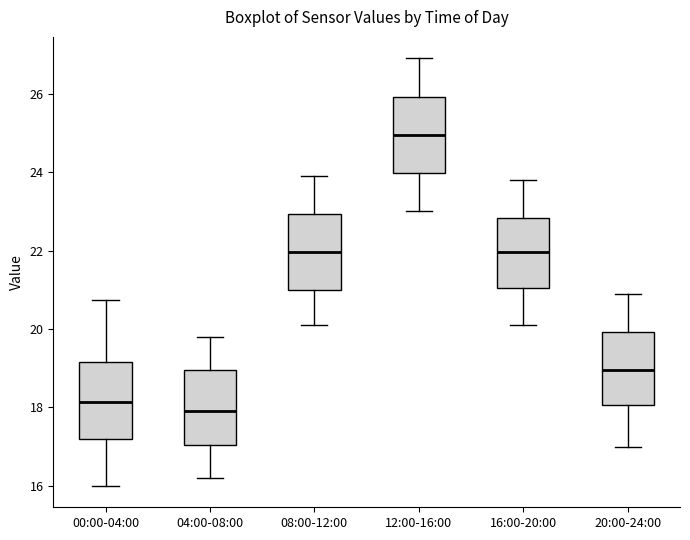

Which box has the lowest median line?

04:00-08:00